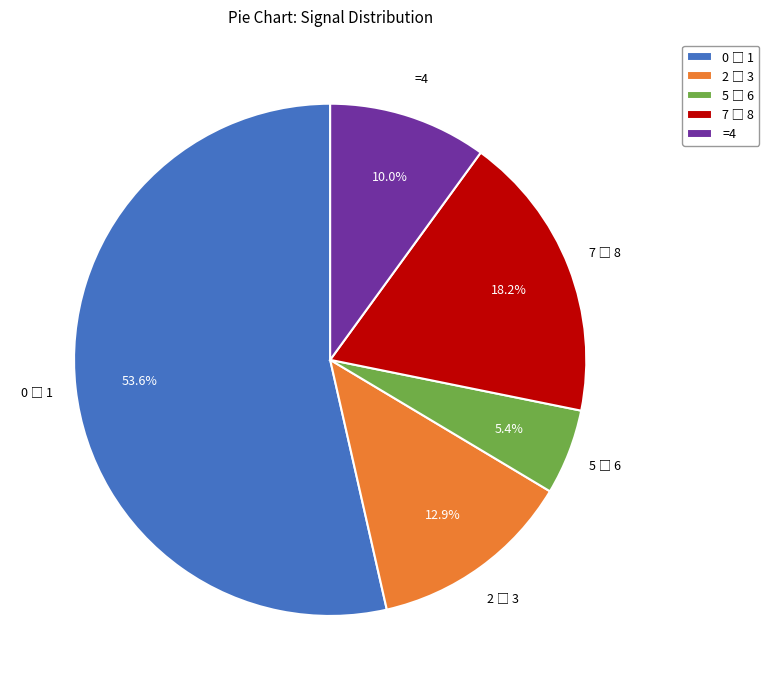

How much of the chart is everything except =4?

90.0%